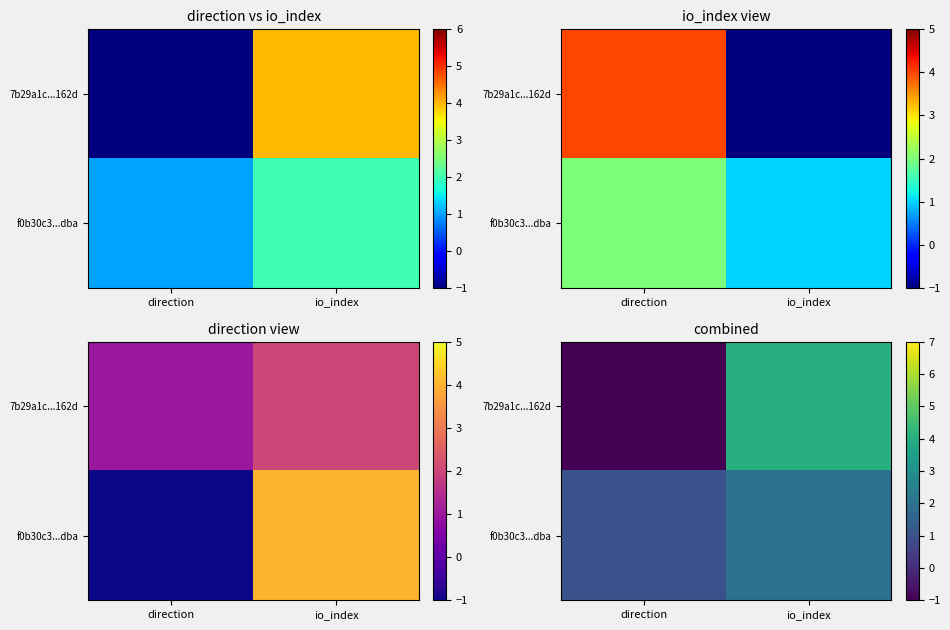

How many 7b29a1c...162d values are between -1 and 4?

2